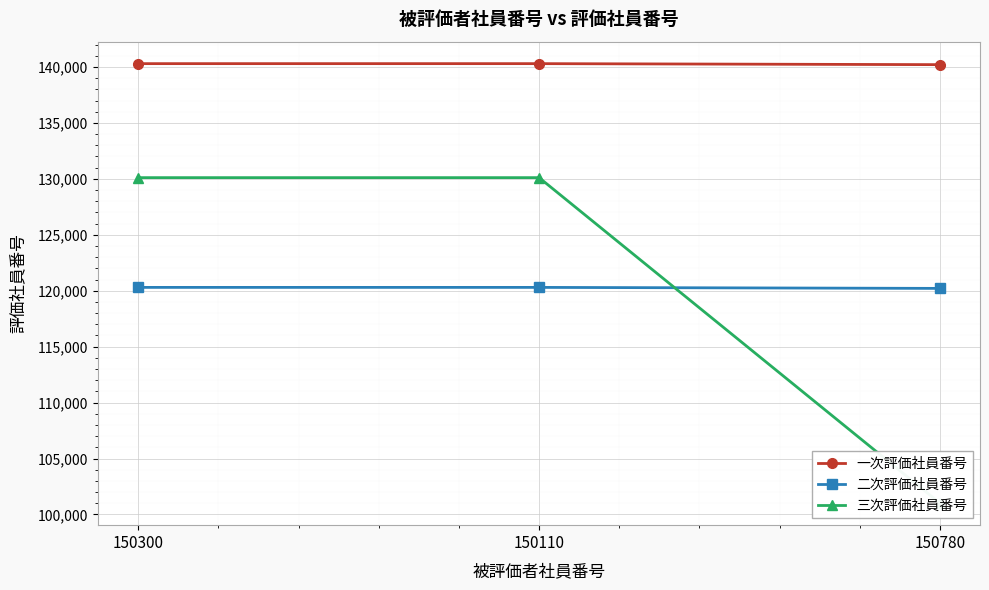

Which series has the largest total across all categories?

一次評価社員番号